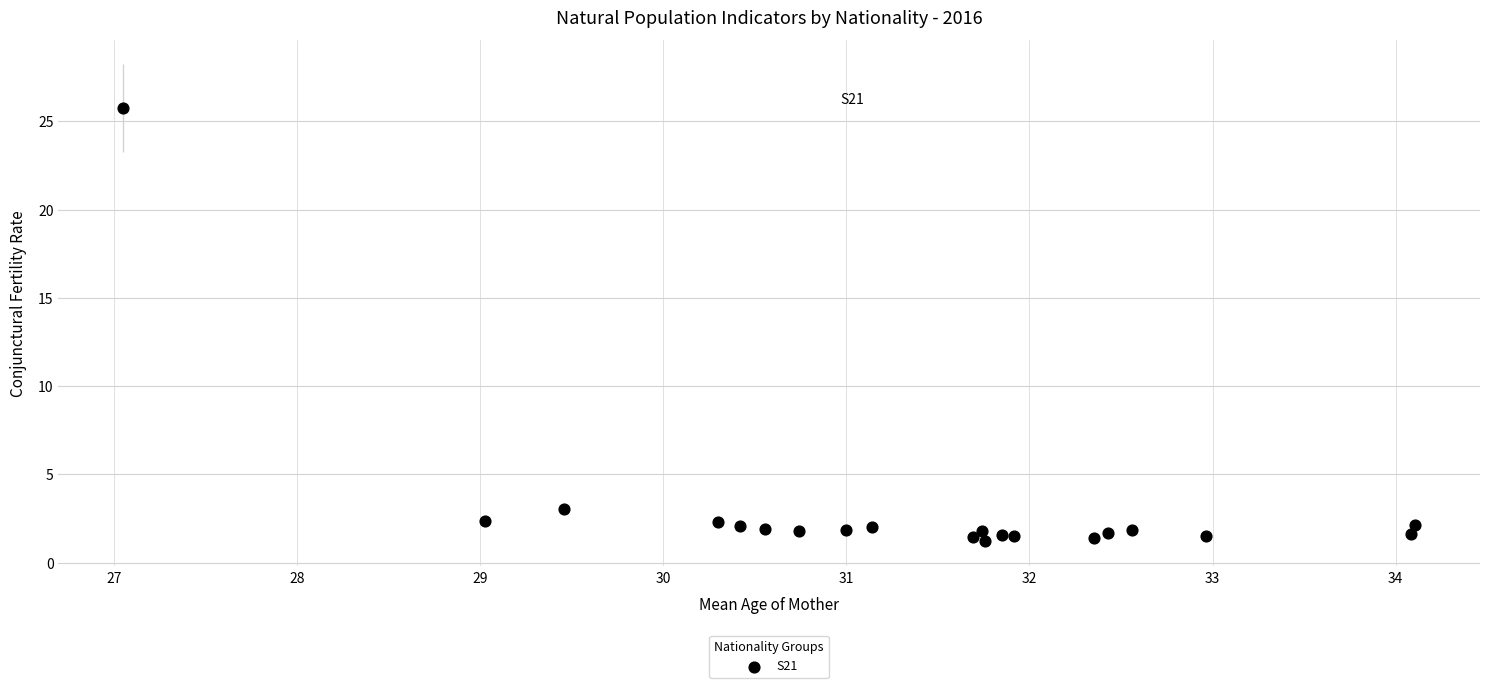

What Y value in the scatter plot is closest to 13?

3.0